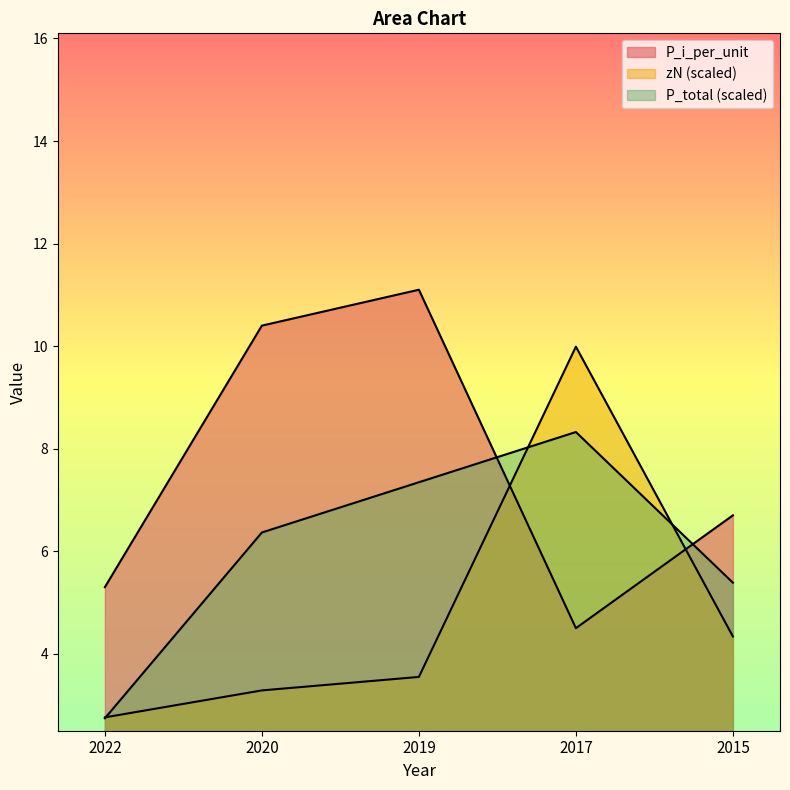

True or false: P_i_per_unit has a value of 10.4 at 2020.

True